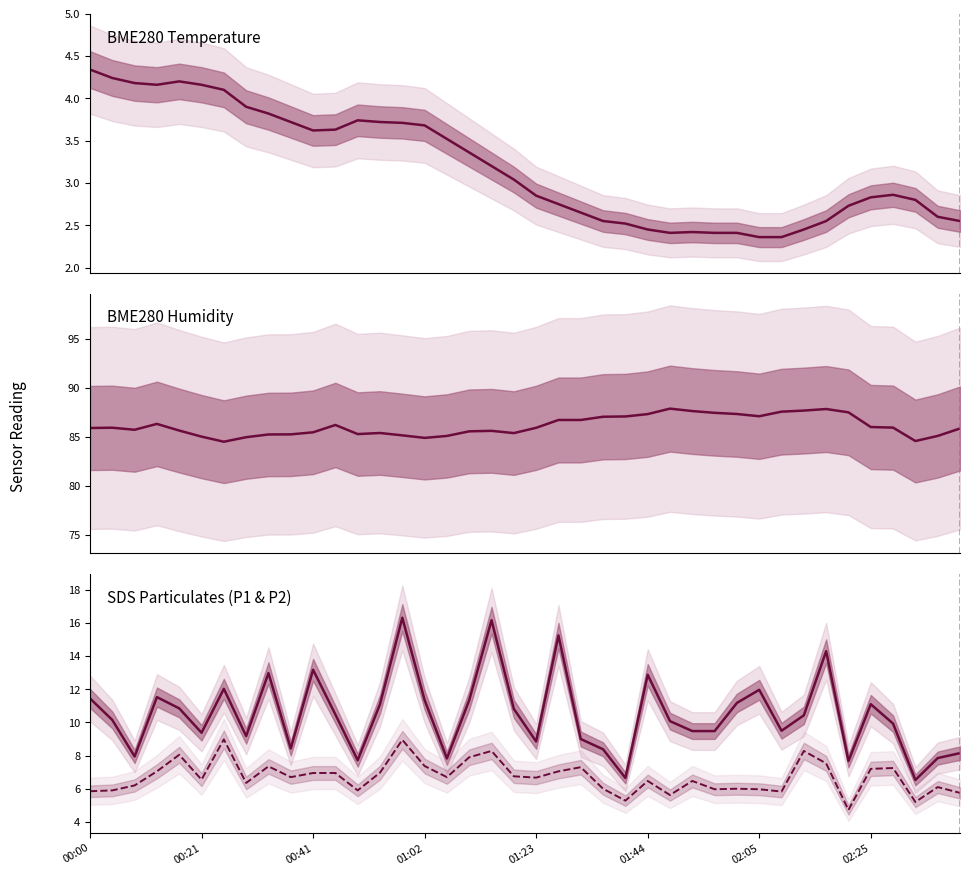

Which series has the largest range (max minus min)?

SDS Particulates (P1 & P2)